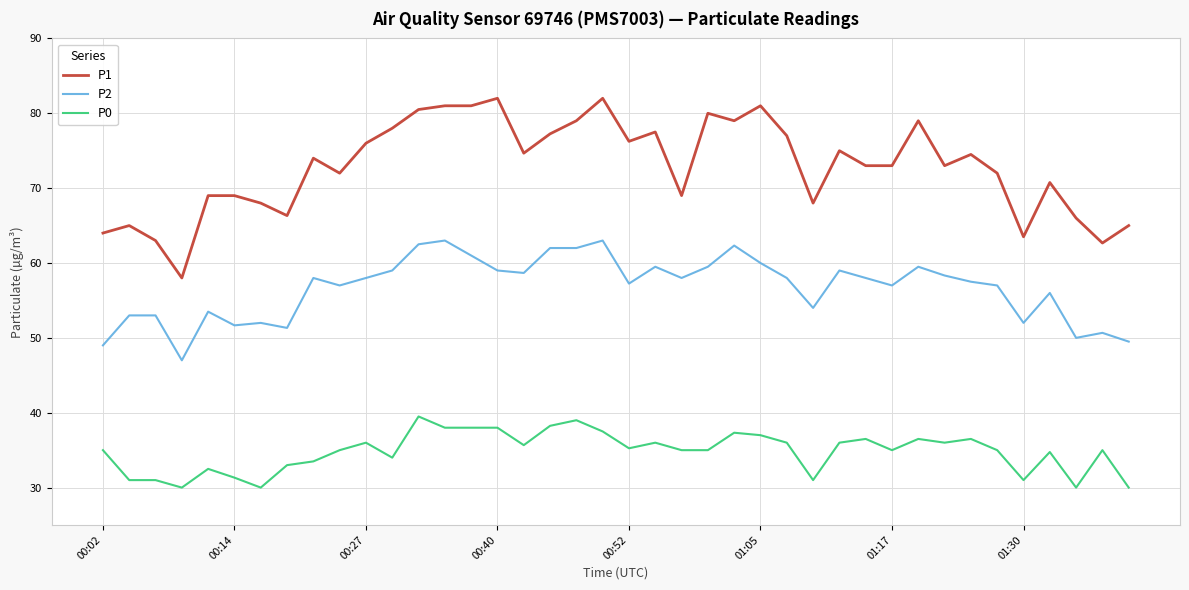

True or false: P1 and P0 intersect in this chart.

False